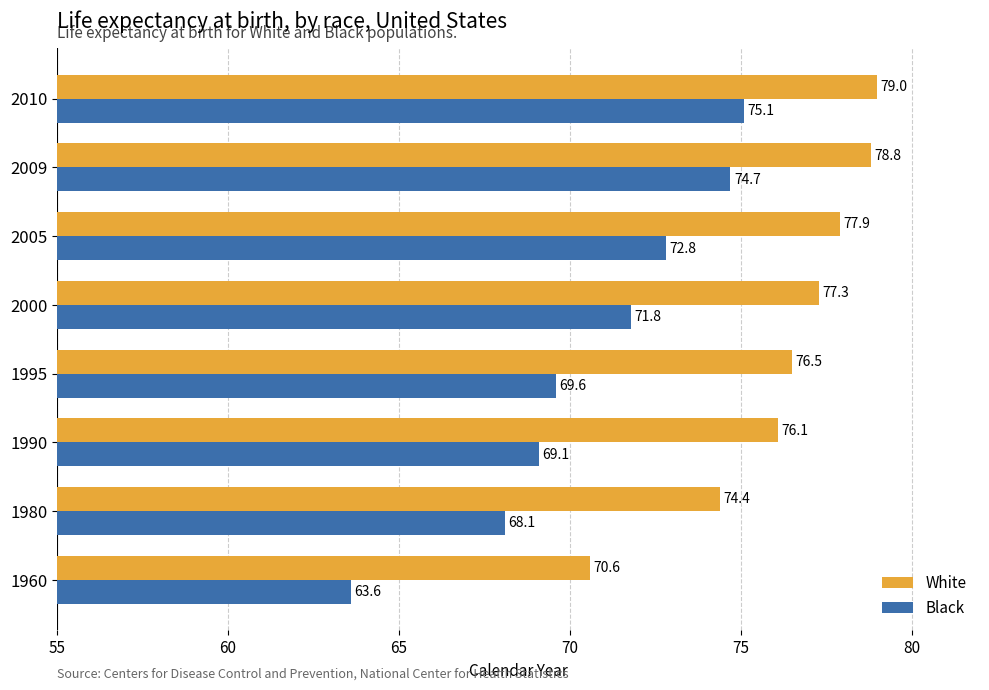

Where is White nearest to the value 74?

1980